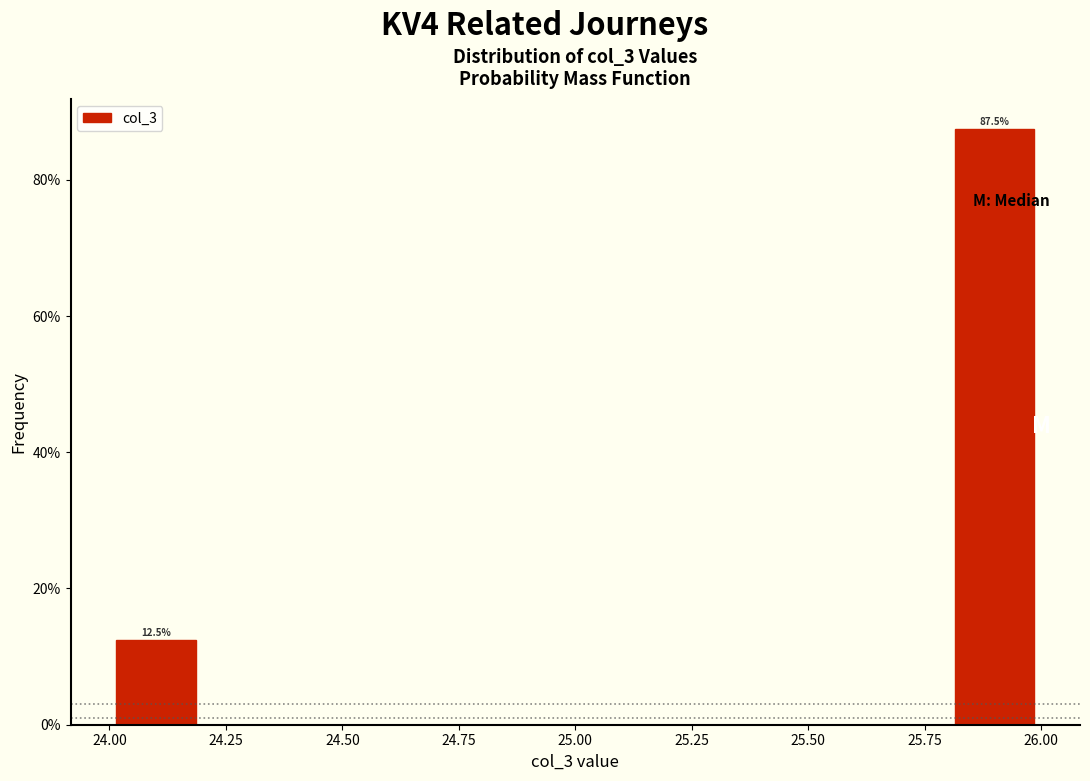

Which range on the x-axis has the tallest bar?

25.8 to 26.0